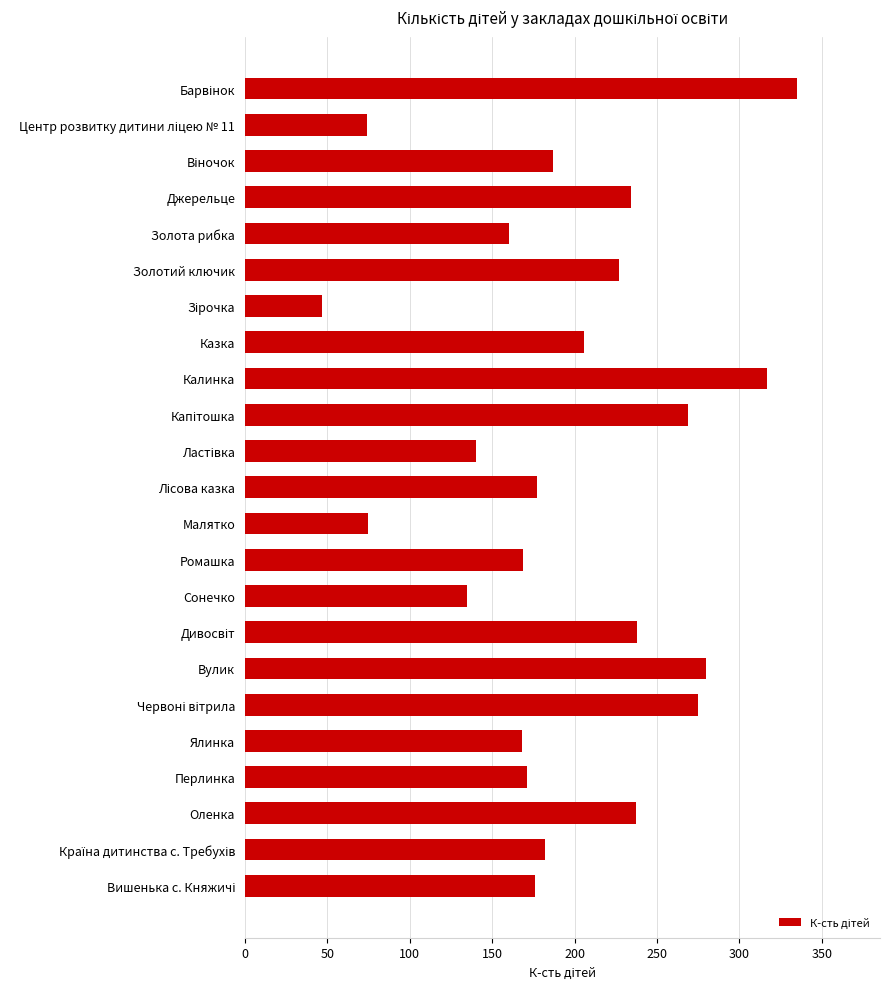

What is the label of the 18th bar from the bottom?

Золотий ключик